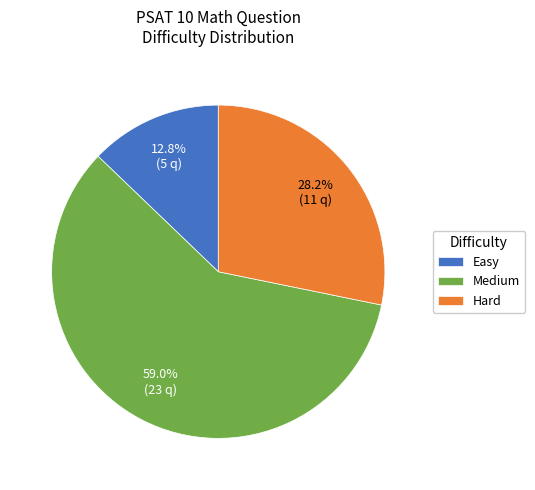

Which slice represents more than half of the pie?

Medium